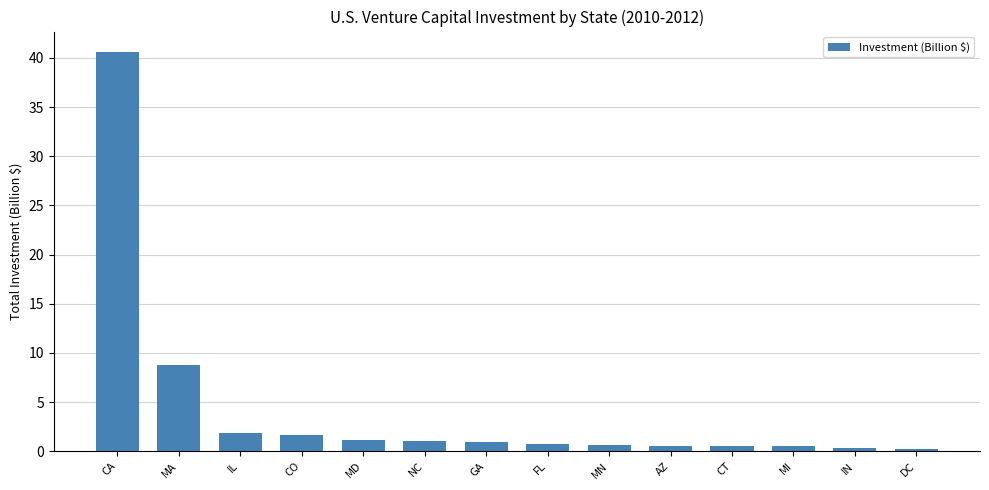

What is the greatest value displayed?

40.6